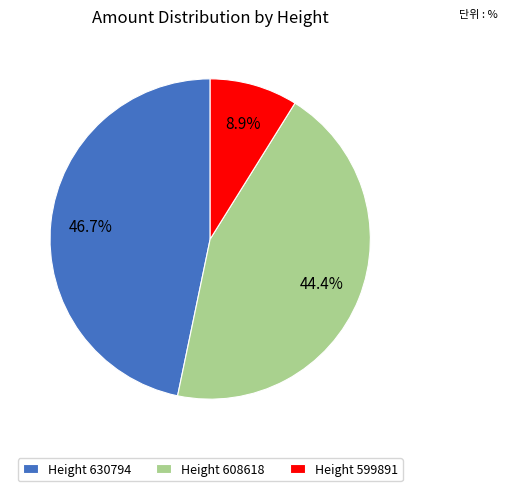

Which slice is the largest?

Height 630794